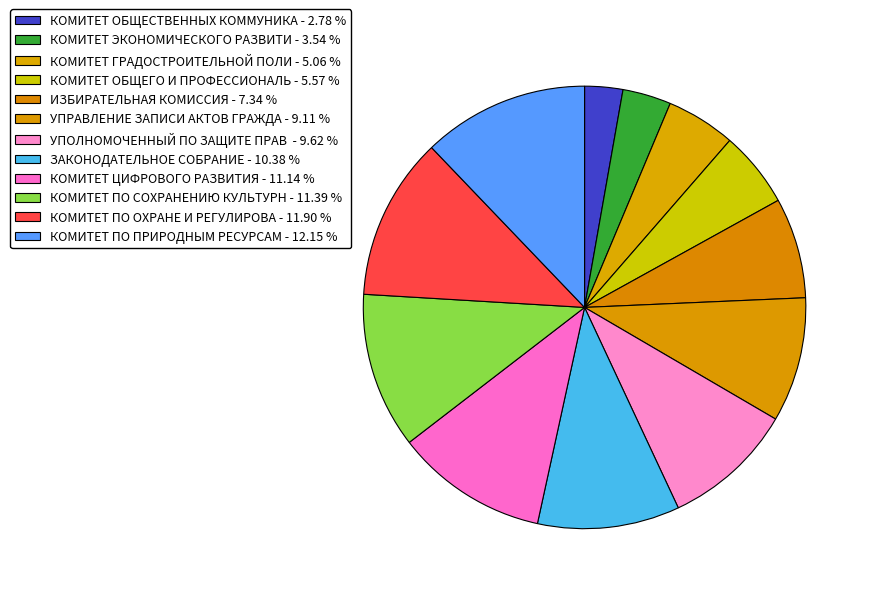

Count the number of slices in the pie.

12